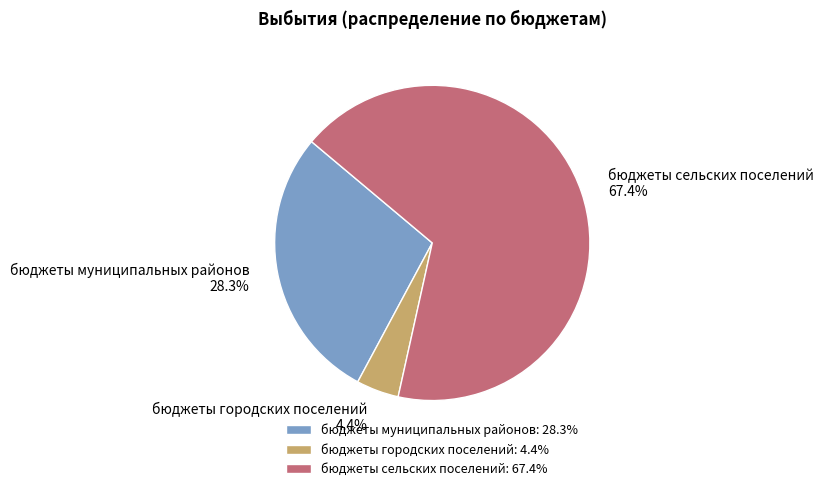

Which slice is the largest?

бюджеты сельских поселений